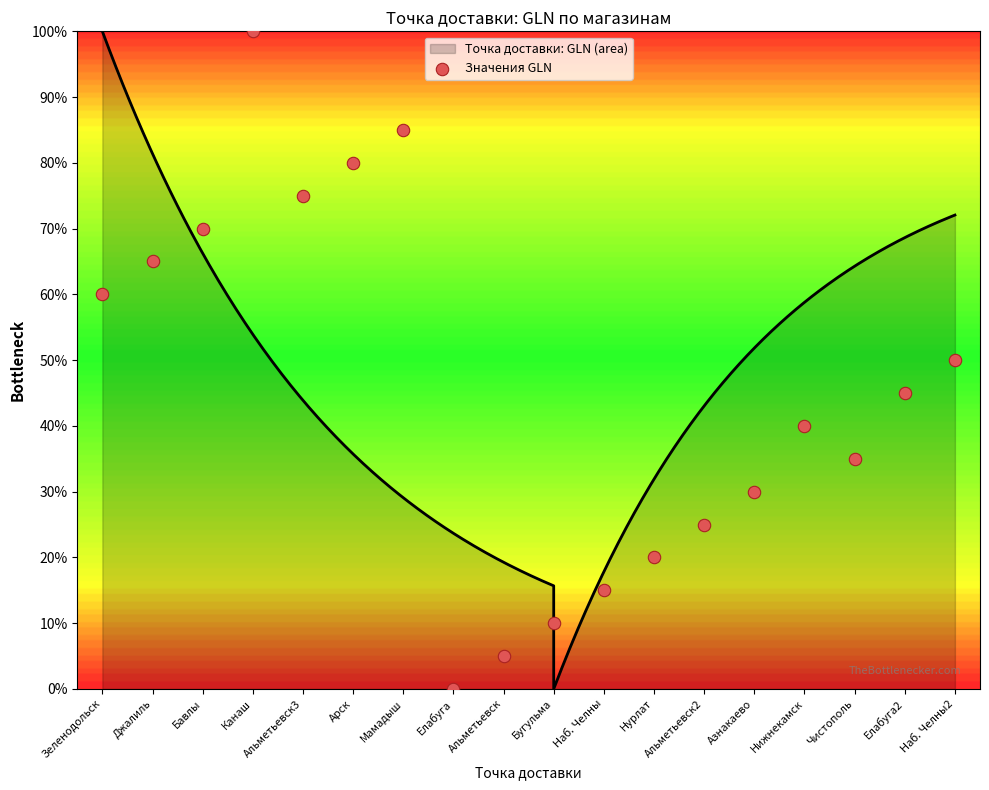

Approximately how many times larger is the value at Альметьевск2 compared to Альметьевск?

5.0